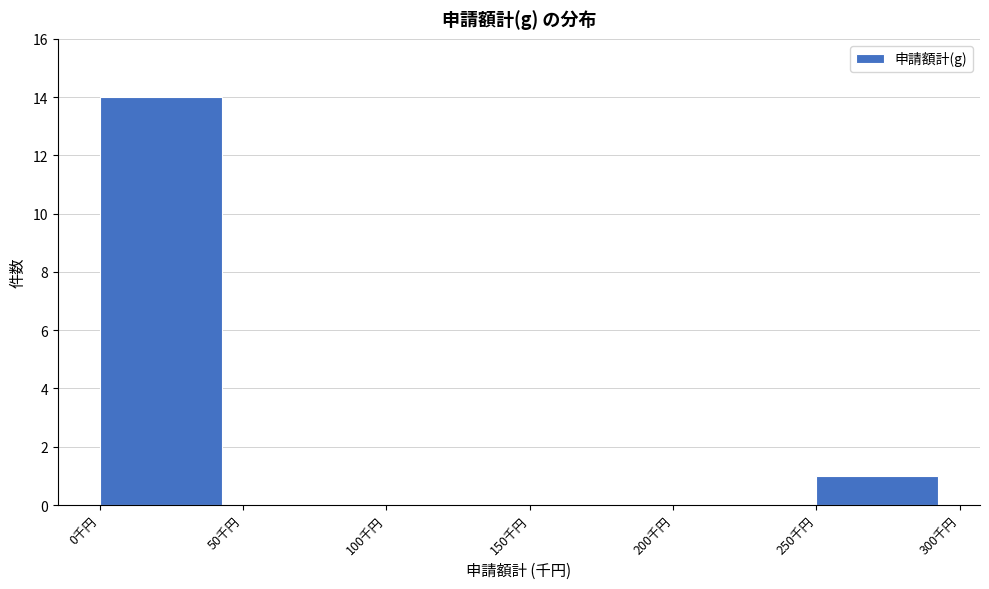

What is the height of the bar covering 250 to 300 on the x-axis? The values are not printed on the chart, so give them approximately, as read against the axis.

1